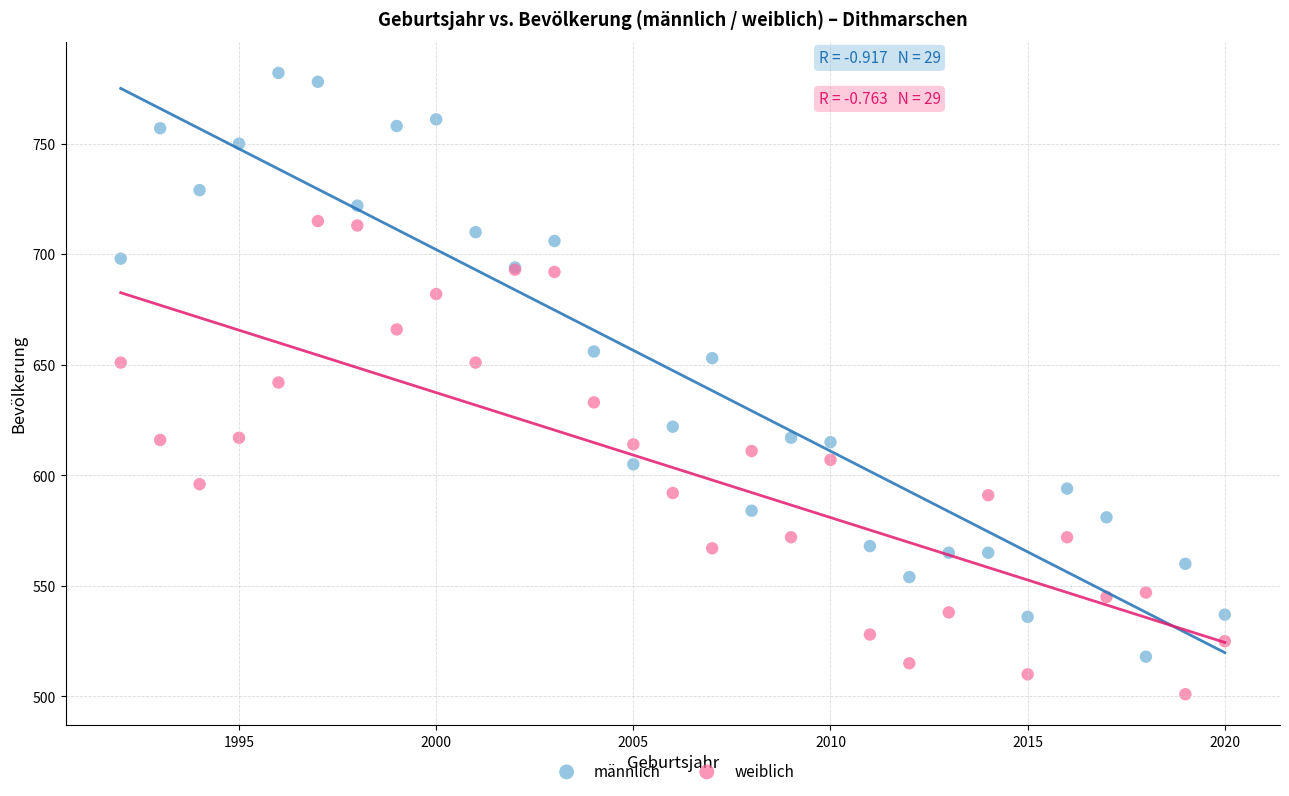

Which series contains the highest Y value?

männlich